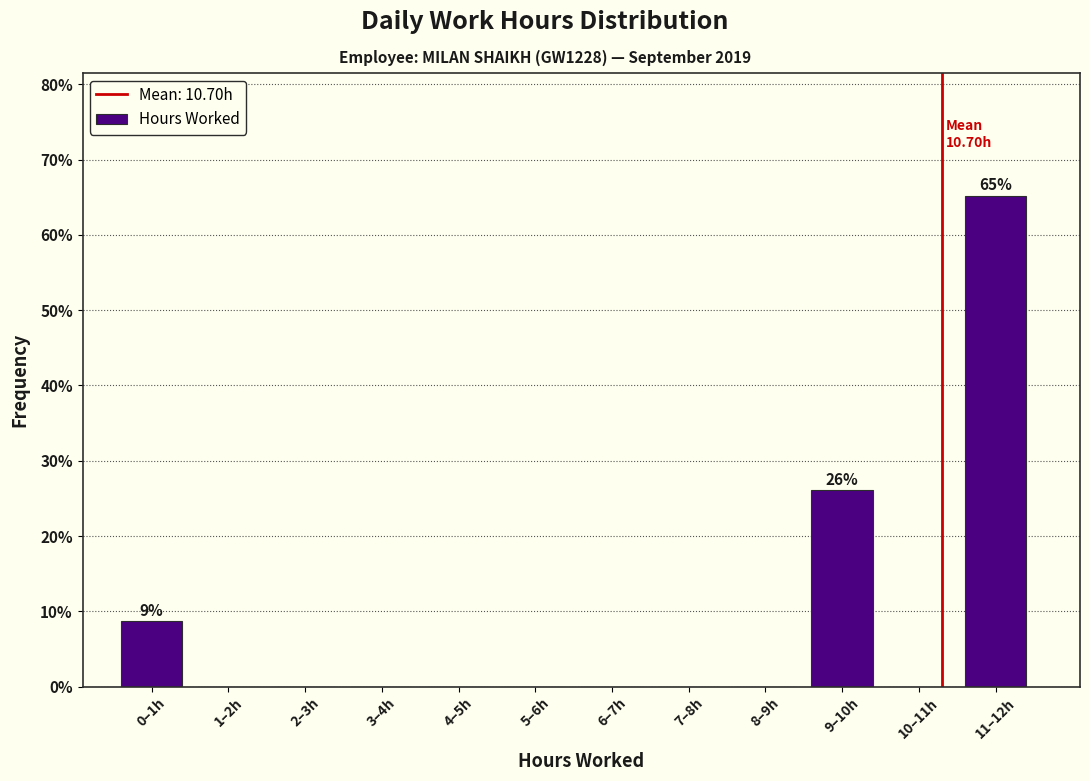

Reading right to left, what are all the values shown in this chart?

11–12h=65.2	10–11h=0.0	9–10h=26.1	8–9h=0.0	7–8h=0.0	6–7h=0.0	5–6h=0.0	4–5h=0.0	3–4h=0.0	2–3h=0.0	1–2h=0.0	0–1h=8.7